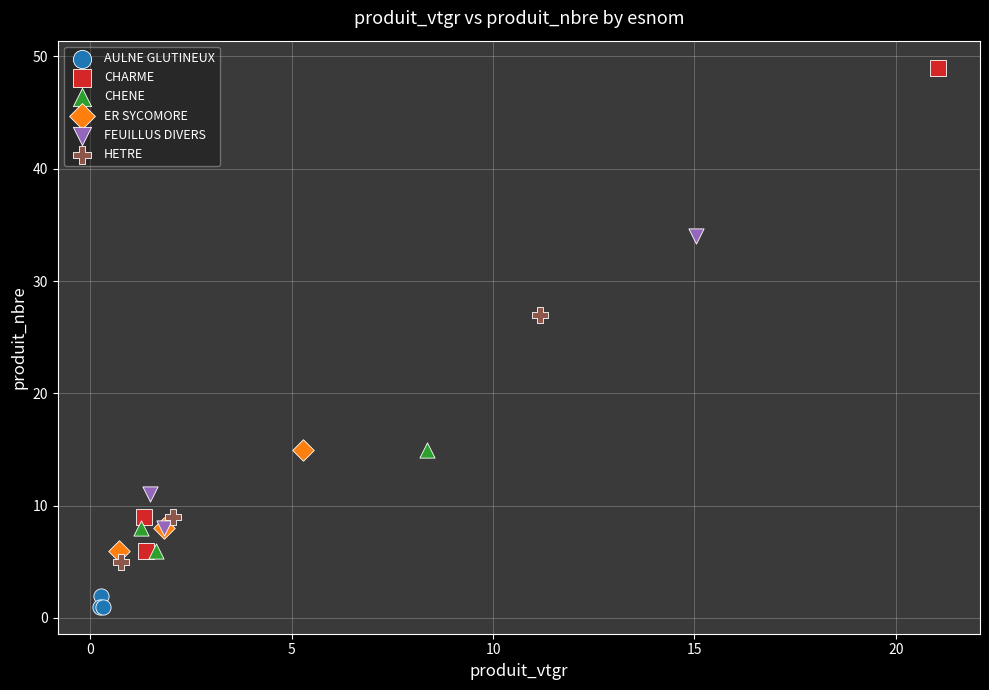

Which series contains the lowest Y value?

AULNE GLUTINEUX